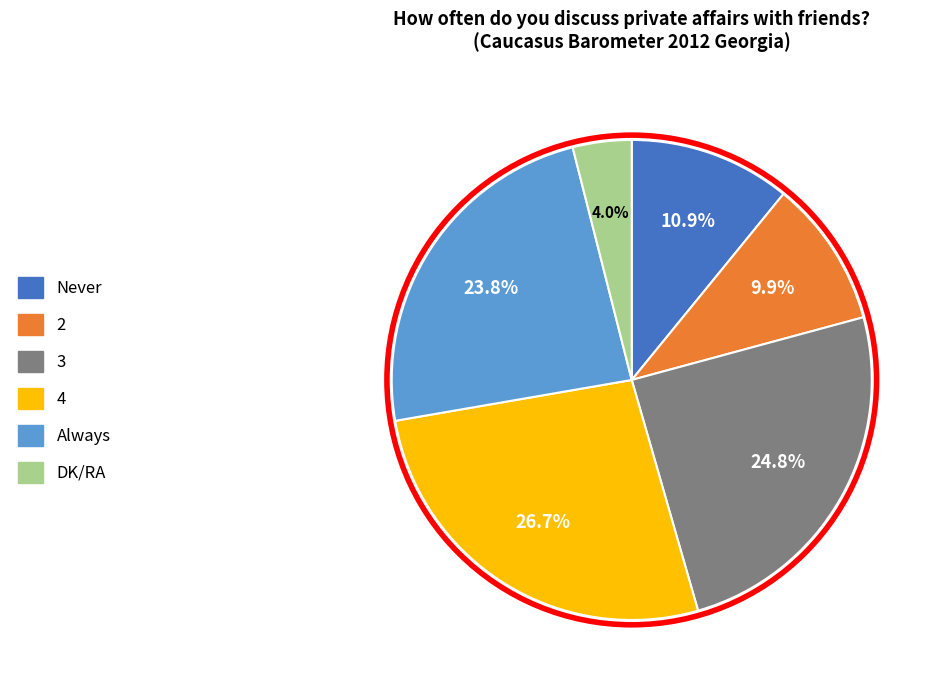

How many segments does this pie chart have?

6